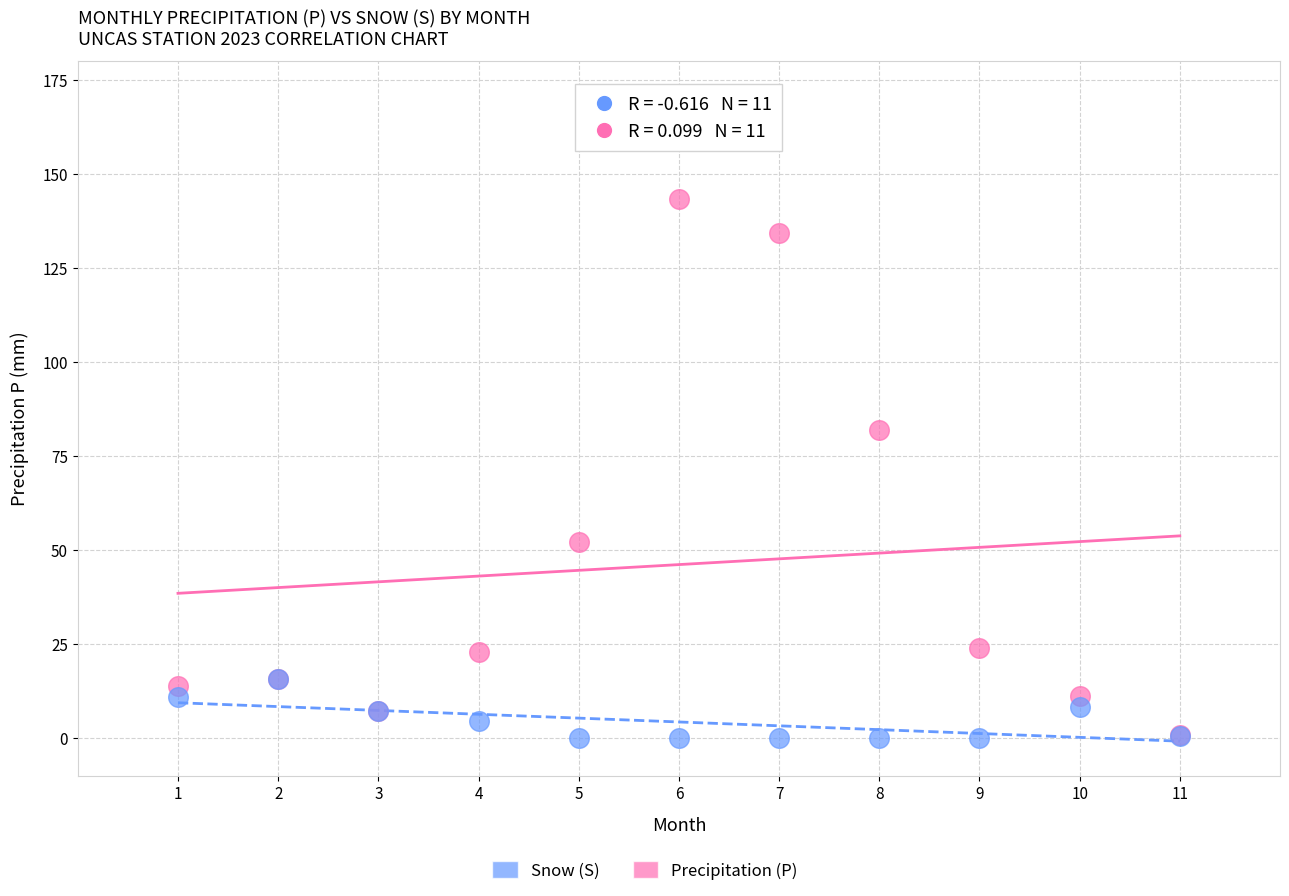

In the Precipitation (P) series, what Y value is closest to 72?

82.0